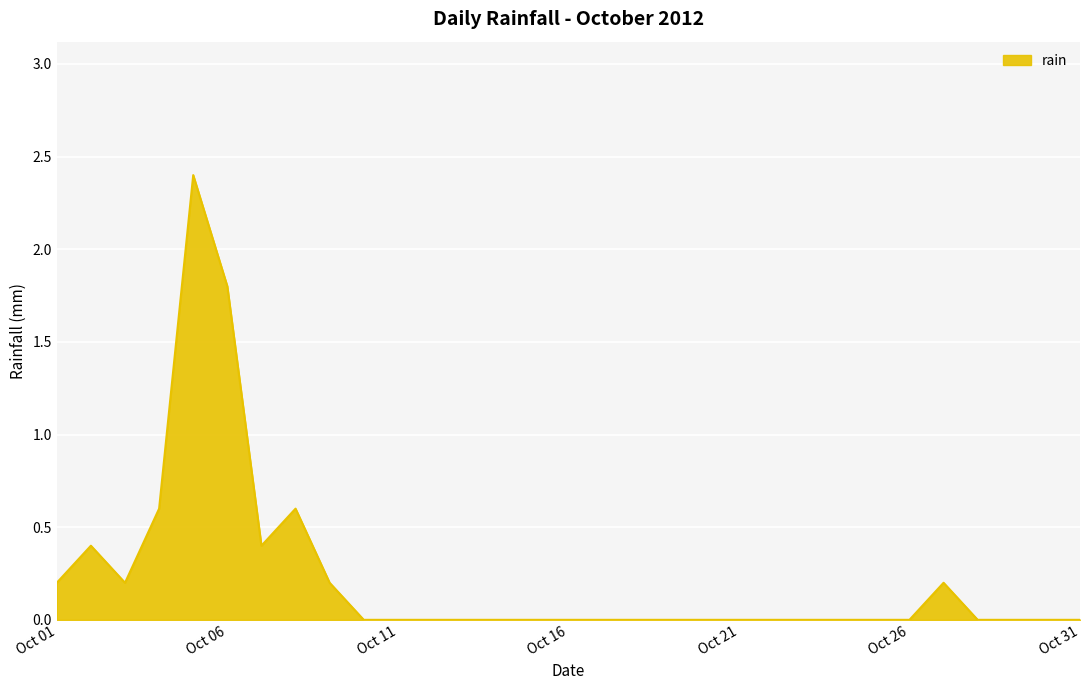

What is the maximum value shown in the chart?

2.4